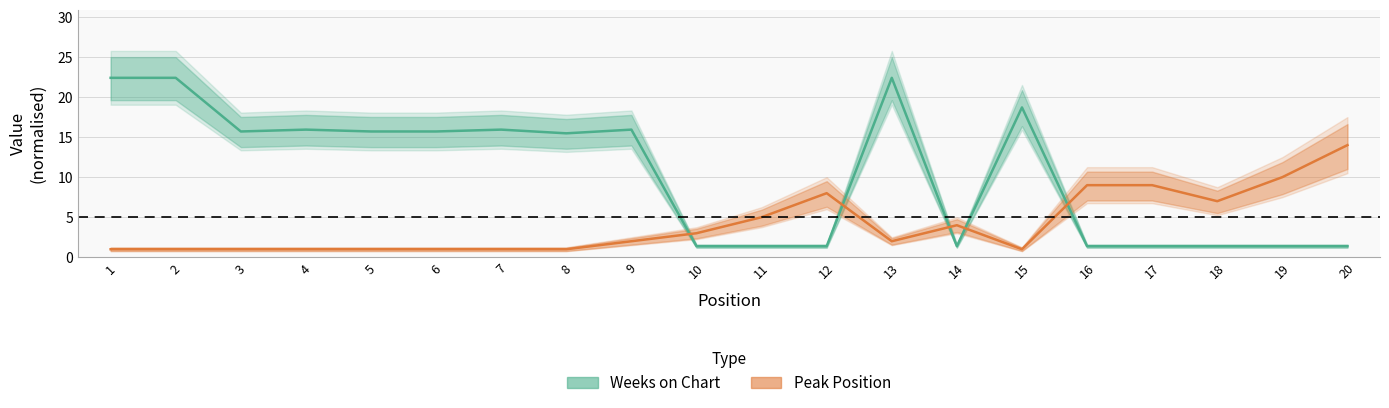

True or false: Weeks on Chart has a value of 8.1 at 3.

False